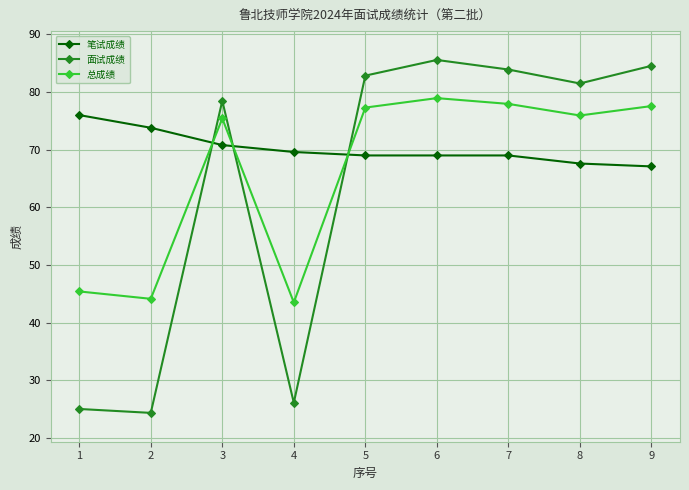

What is the smallest value displayed?

24.4